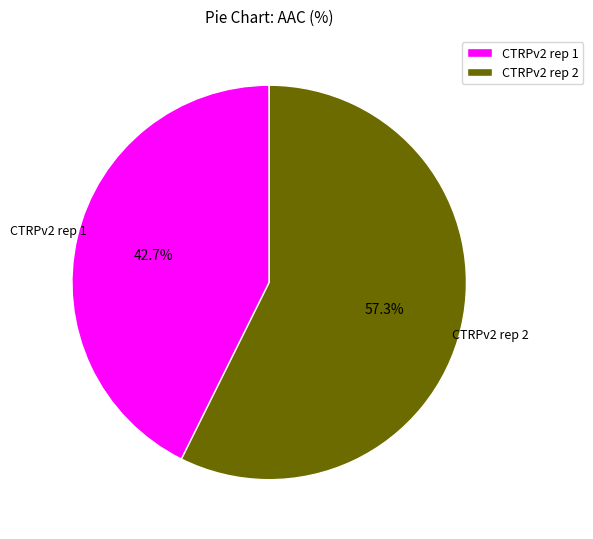

Is there any slice that represents more than half of the pie?

Yes